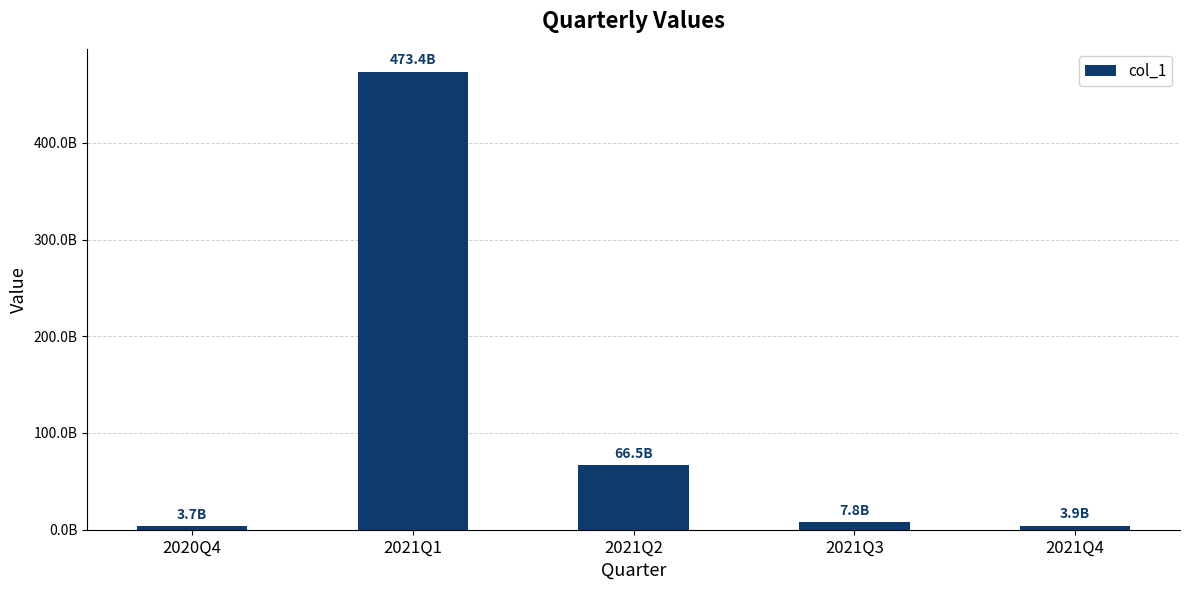

Reading left to right, extract all data points from this chart.

2020Q4=3678890869.6	2021Q1=473438198458.3	2021Q2=66517190831.4	2021Q3=7776367691.9	2021Q4=3863016808.3